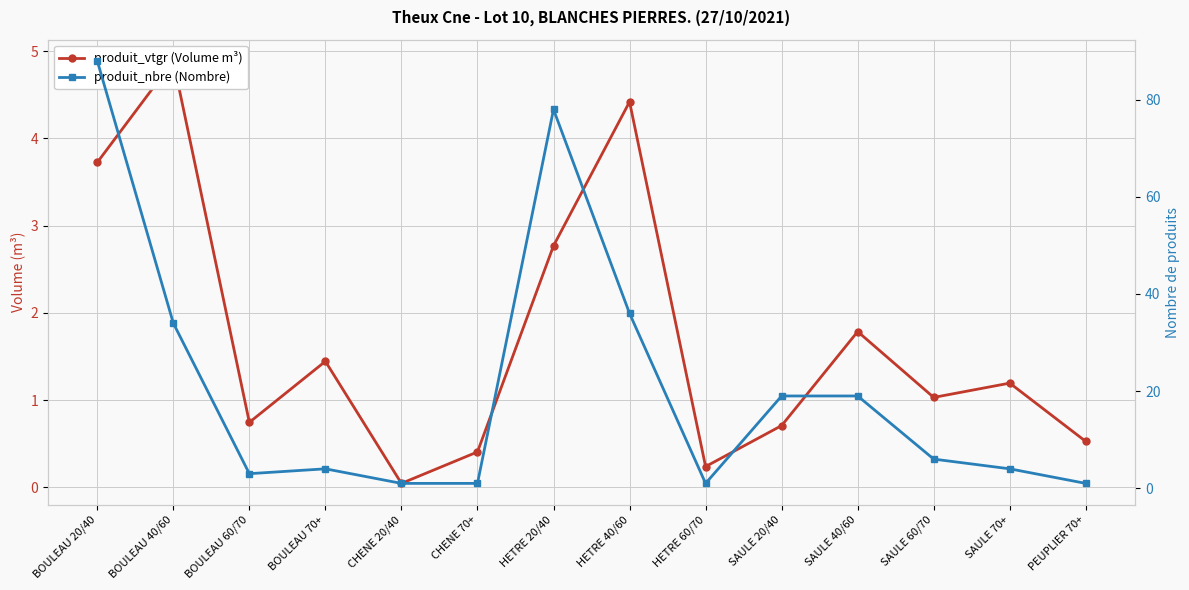

What is the lowest value of the produit_nbre (Nombre) series?

1.0